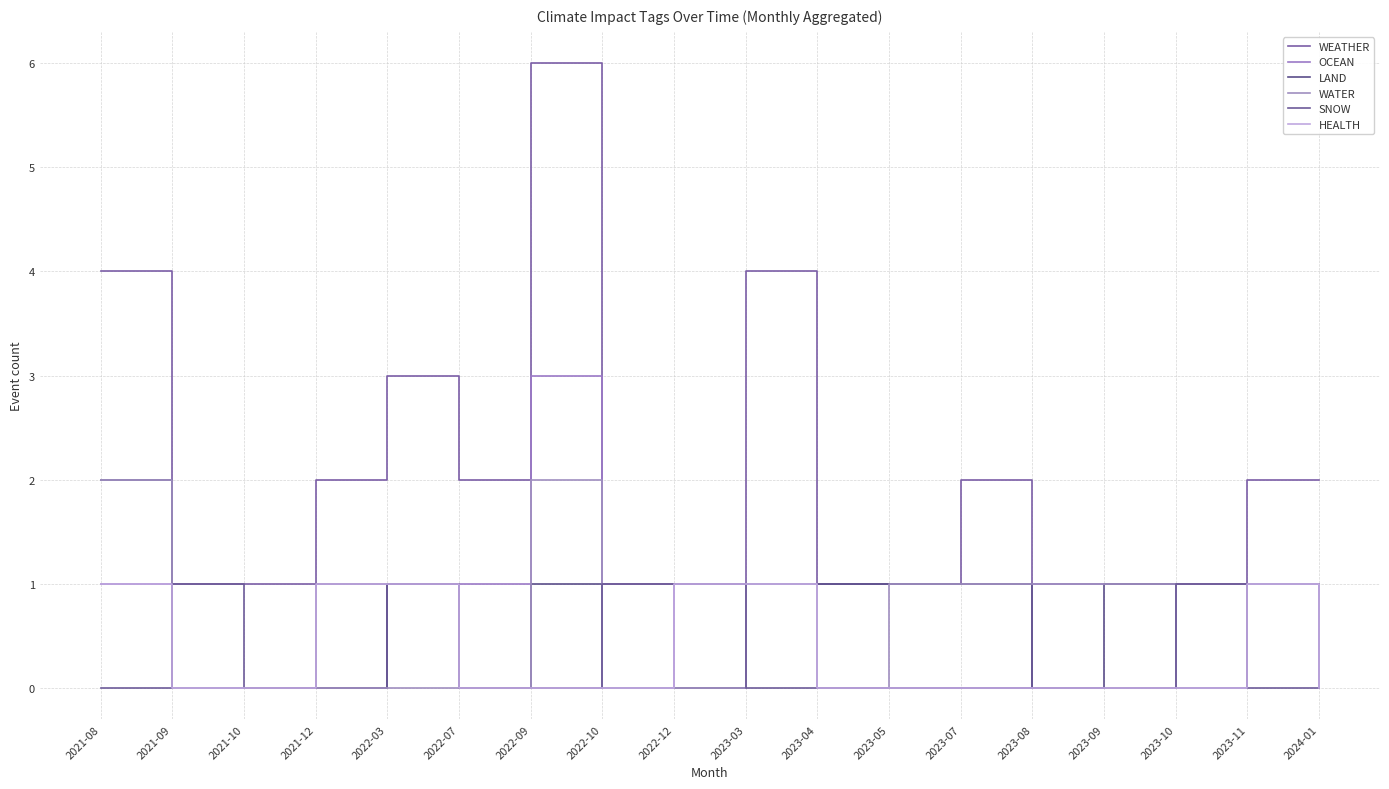

Does the chart display data point markers on the line(s)?

No